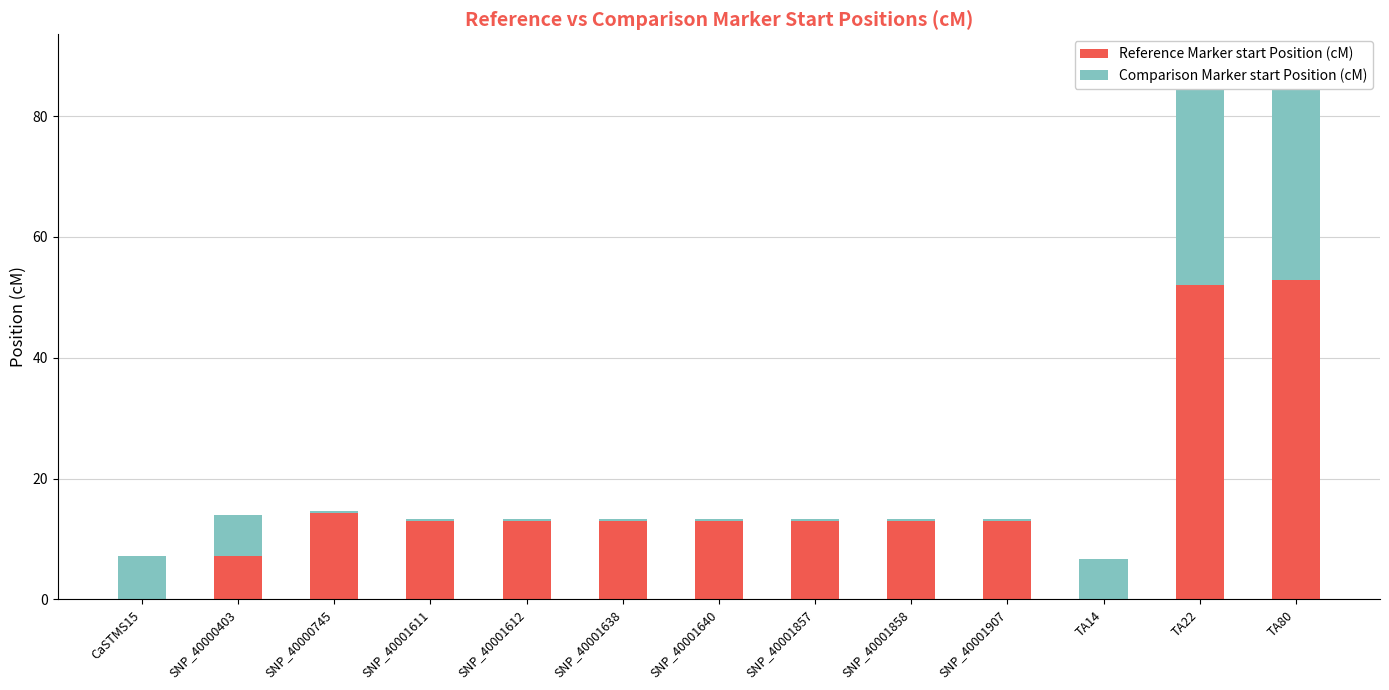

How many groups of bars are there?

13